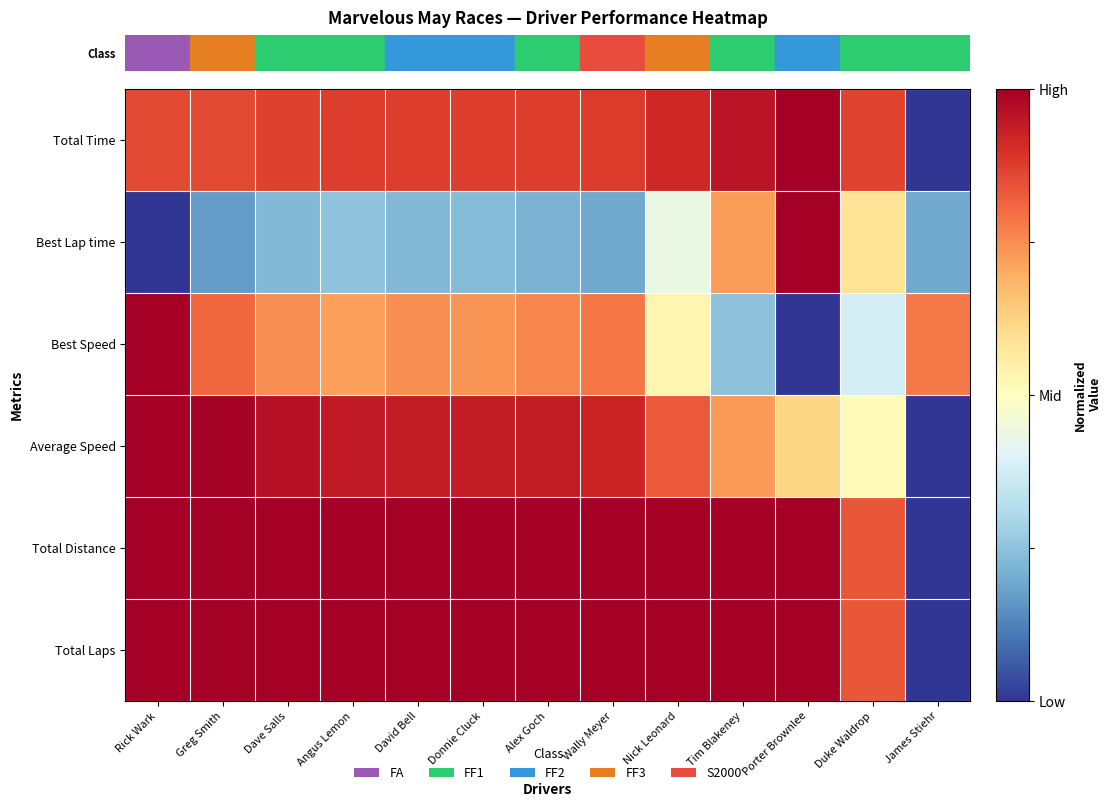

Between Nick Leonard and Alex Goch, which is larger?

Nick Leonard